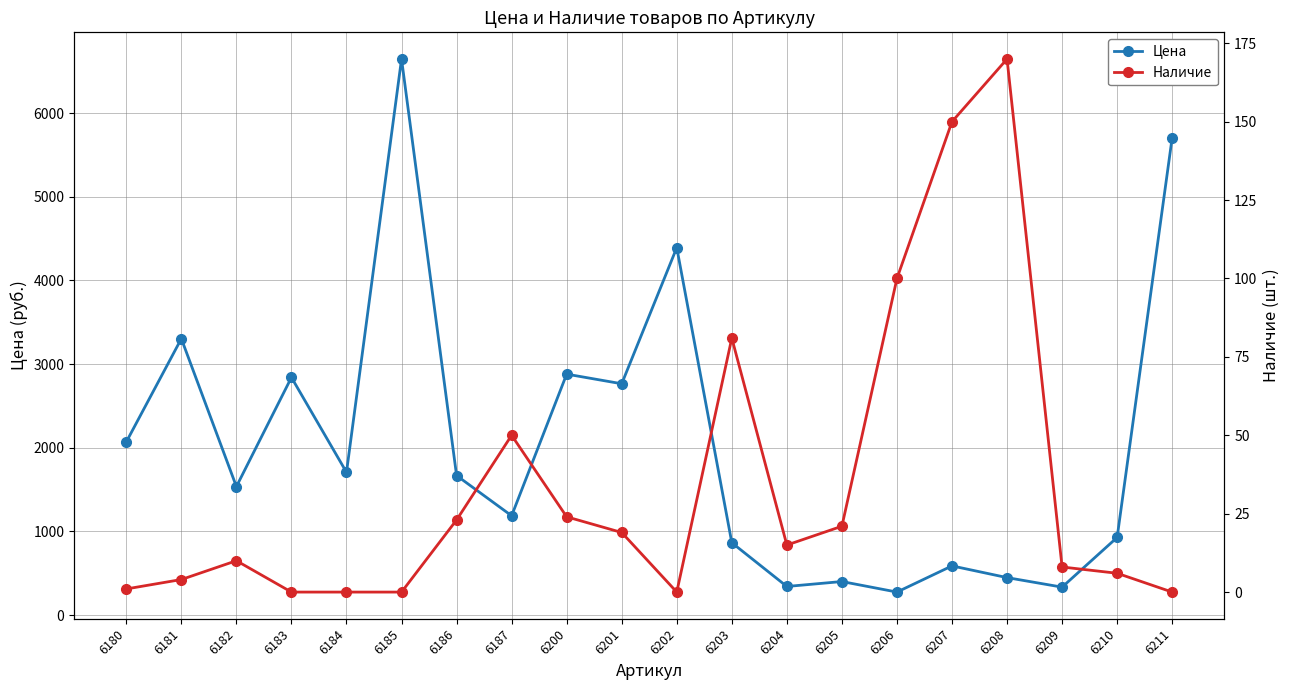

True or false: Наличие has a value of 17 at 6203.

False